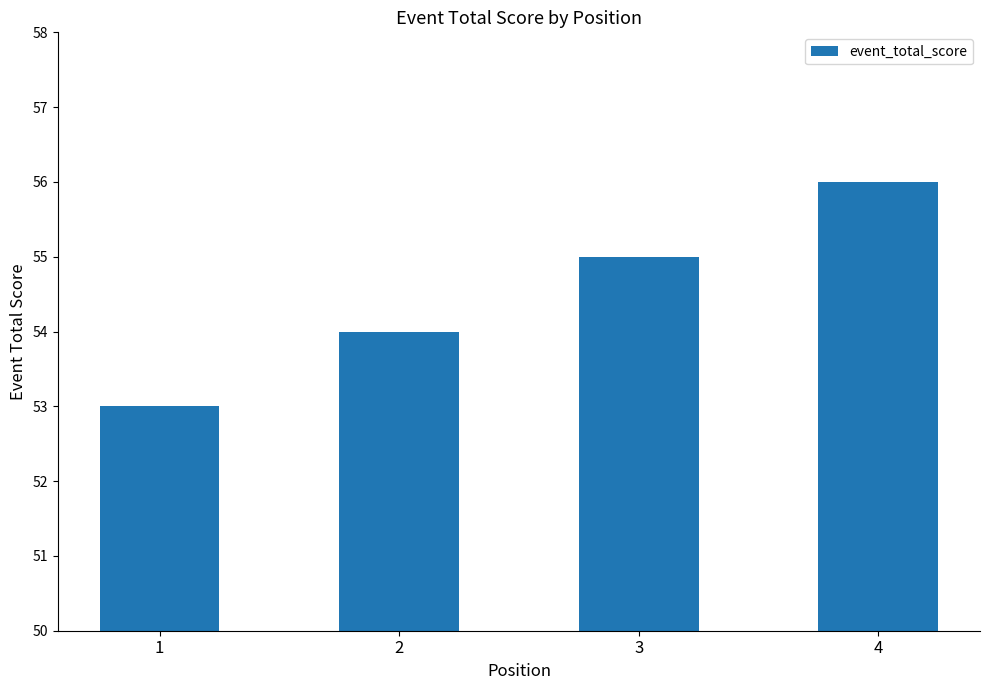

At which category does the chart reach its peak across all series?

4